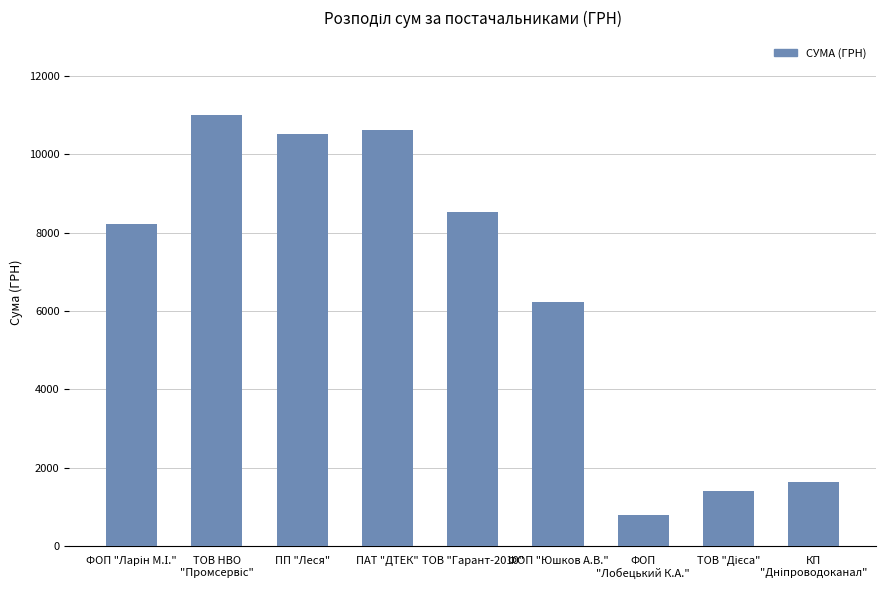

What is the label of the 4th bar from the left?

ПАТ "ДТЕК"